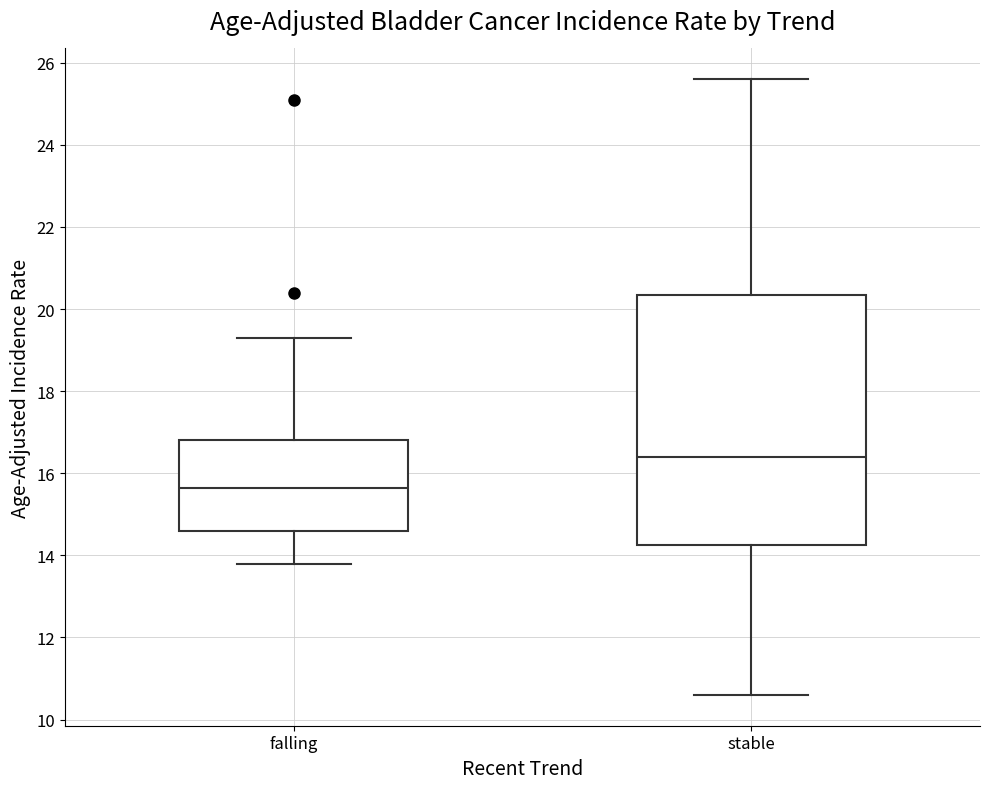

Reading left to right, read every box against the y-axis: the position of its median line, the range the box covers, and the ends of its whiskers. The values are not printed on the chart, so give them approximately, as read against the axis.

falling: median 15.6, box 14.6 to 16.8, whiskers 13.8 to 19.4
stable: median 16.4, box 14.2 to 20.4, whiskers 10.6 to 25.6